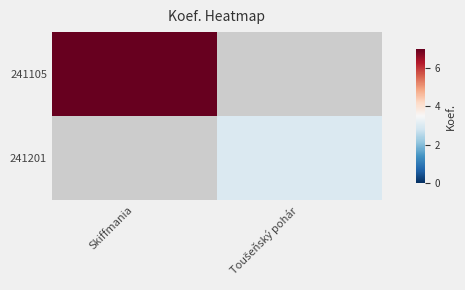

At how many categories does at least one series exceed 6?

1